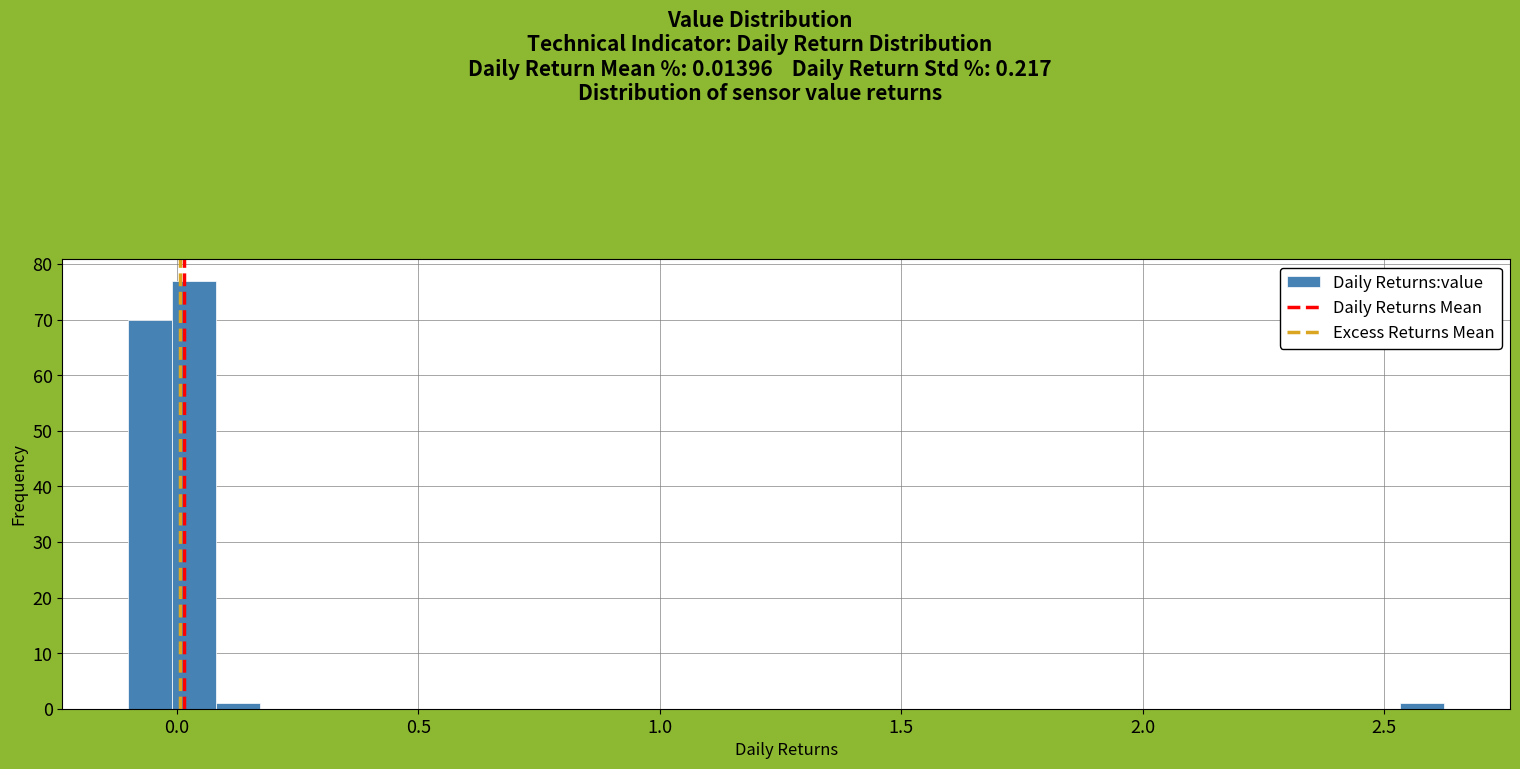

Around what value on the x-axis is the tallest bar? Give the approximate position of its centre, as read against the axis.

0.05